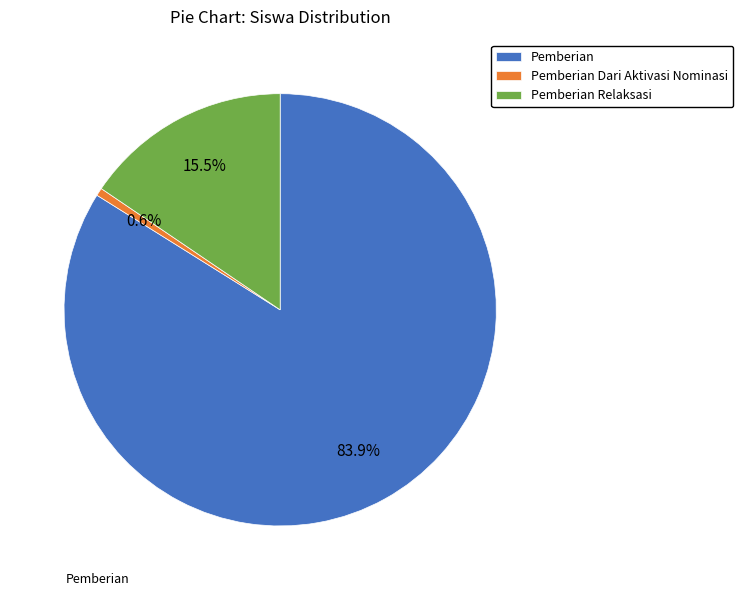

To the nearest percent, what is the difference between the largest and smallest slice percentages?

83%